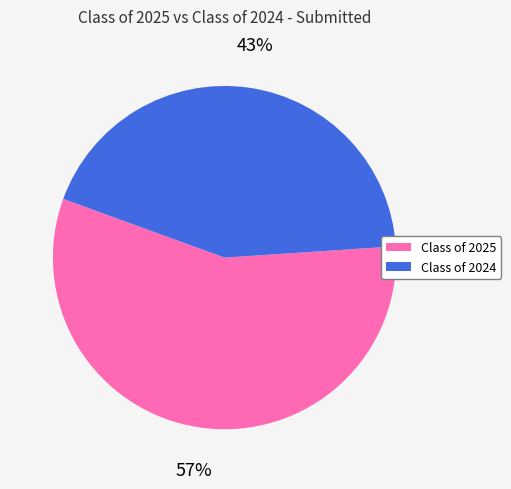

Does Class of 2024 account for over 50% of the chart?

No